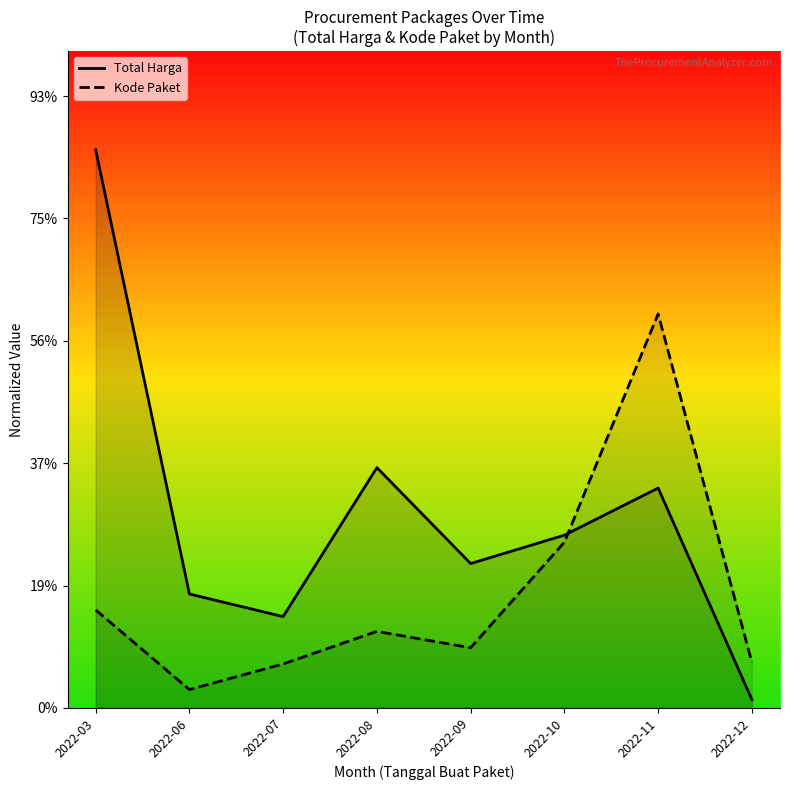

Reading left to right, transcribe all the data shown in this chart.

Total Harga: 2022-03=912401073.4	2022-06=186252000.0	2022-07=149366250.0	2022-08=392770125.0	2022-09=236065995.0	2022-10=282419555.0	2022-11=359439245.0	2022-12=13791250.0
Kode Paket: 2022-03=160306030.3	2022-06=30079554.7	2022-07=71970427.4	2022-08=125196122.5	2022-09=98433746.9	2022-10=270875744.7	2022-11=644047816.5	2022-12=74518088.0